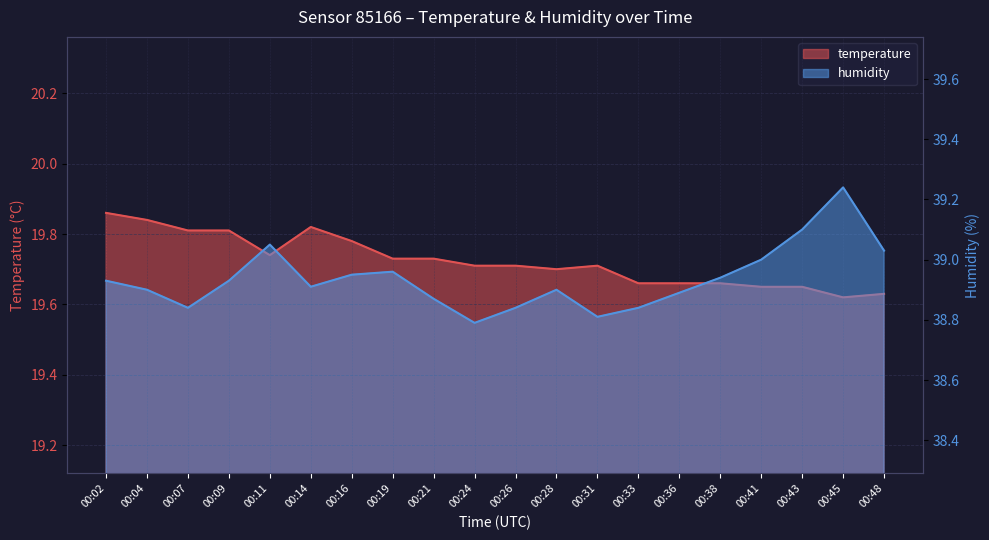

How many distinct data groups are displayed?

2